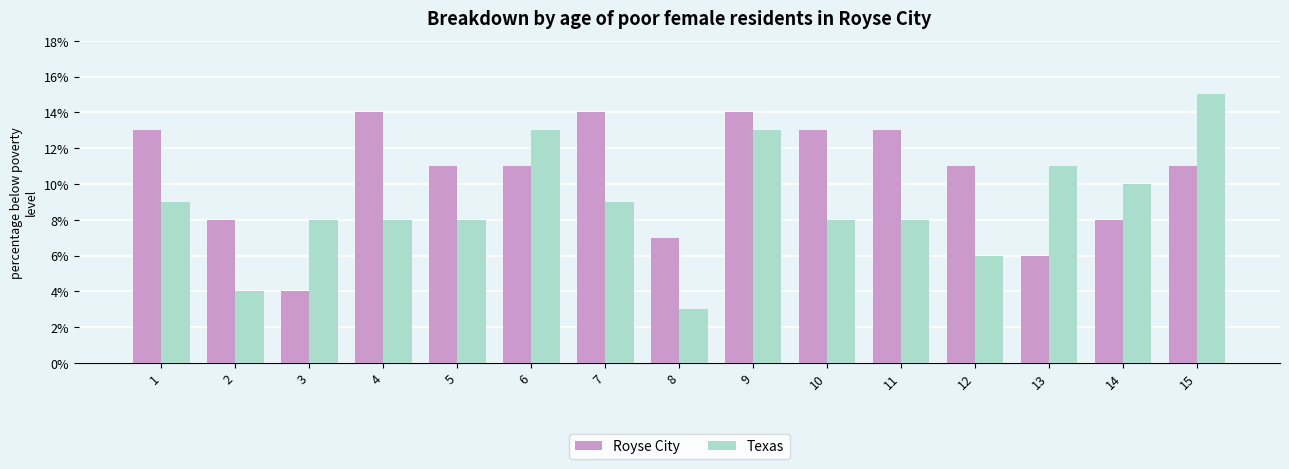

What is the sum of all Texas values?

133